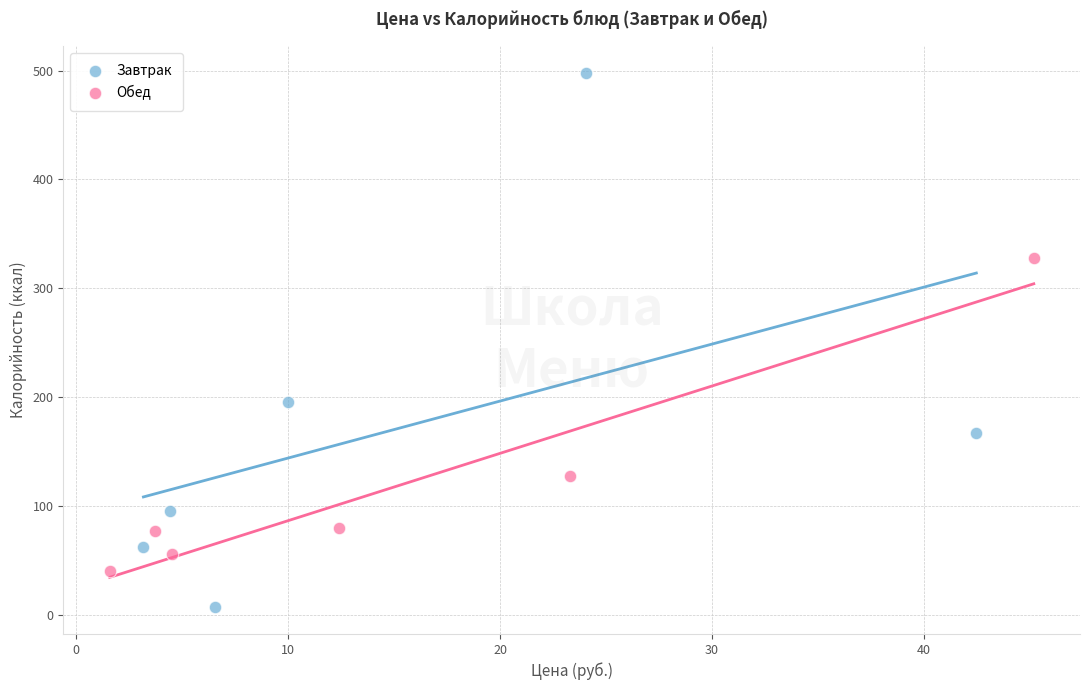

What are all the series names shown in the legend?

Завтрак, Обед